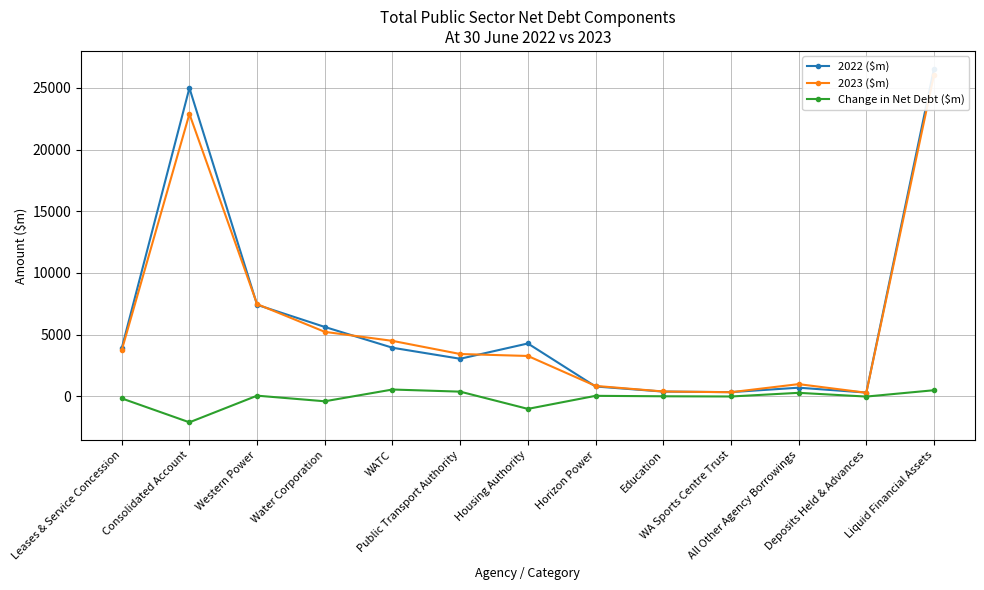

Reading left to right, extract all data points from this chart.

2022 ($m): Leases & Service Concession=3899	Consolidated Account=24987	Western Power=7419	Water Corporation=5626	WATC=3942	Public Transport Authority=3049	Housing Authority=4288	Horizon Power=803	Education=389	WA Sports Centre Trust=346	All Other Agency Borrowings=705	Deposits Held & Advances=310	Liquid Financial Assets=26558
2023 ($m): Leases & Service Concession=3737	Consolidated Account=22887	Western Power=7478	Water Corporation=5230	WATC=4499	Public Transport Authority=3434	Housing Authority=3276	Horizon Power=850	Education=398	WA Sports Centre Trust=338	All Other Agency Borrowings=994	Deposits Held & Advances=296	Liquid Financial Assets=26058
Change in Net Debt ($m): Leases & Service Concession=-163	Consolidated Account=-2100	Western Power=59	Water Corporation=-396	WATC=557	Public Transport Authority=385	Housing Authority=-1012	Horizon Power=46	Education=9	WA Sports Centre Trust=-8	All Other Agency Borrowings=289	Deposits Held & Advances=-14	Liquid Financial Assets=500